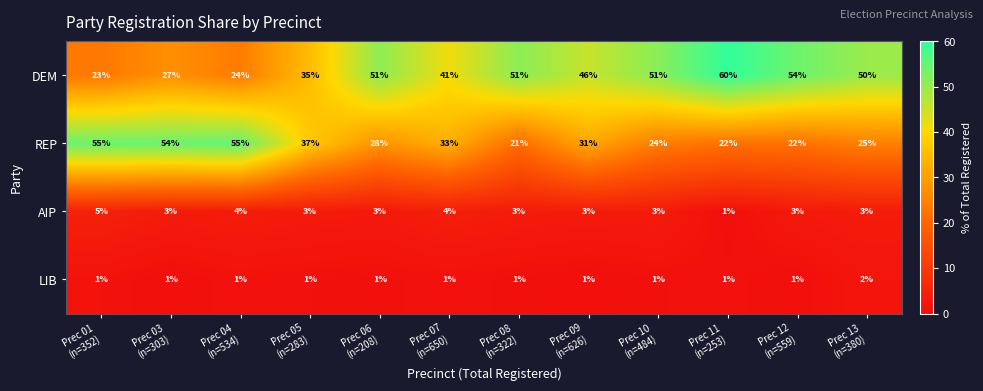

What is the highest value of the REP series?

55